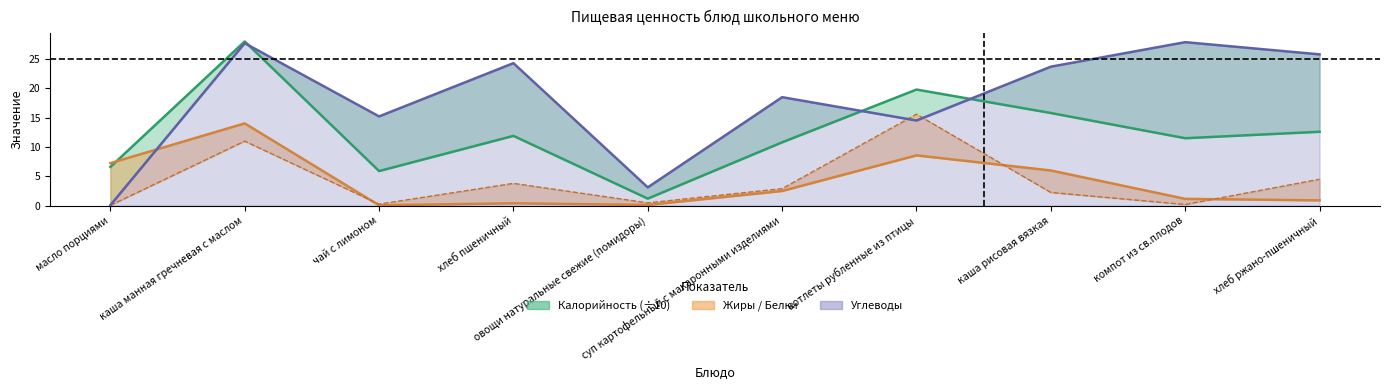

Is it true that Белки equals 2.9 at каша рисовая вязкая?

False